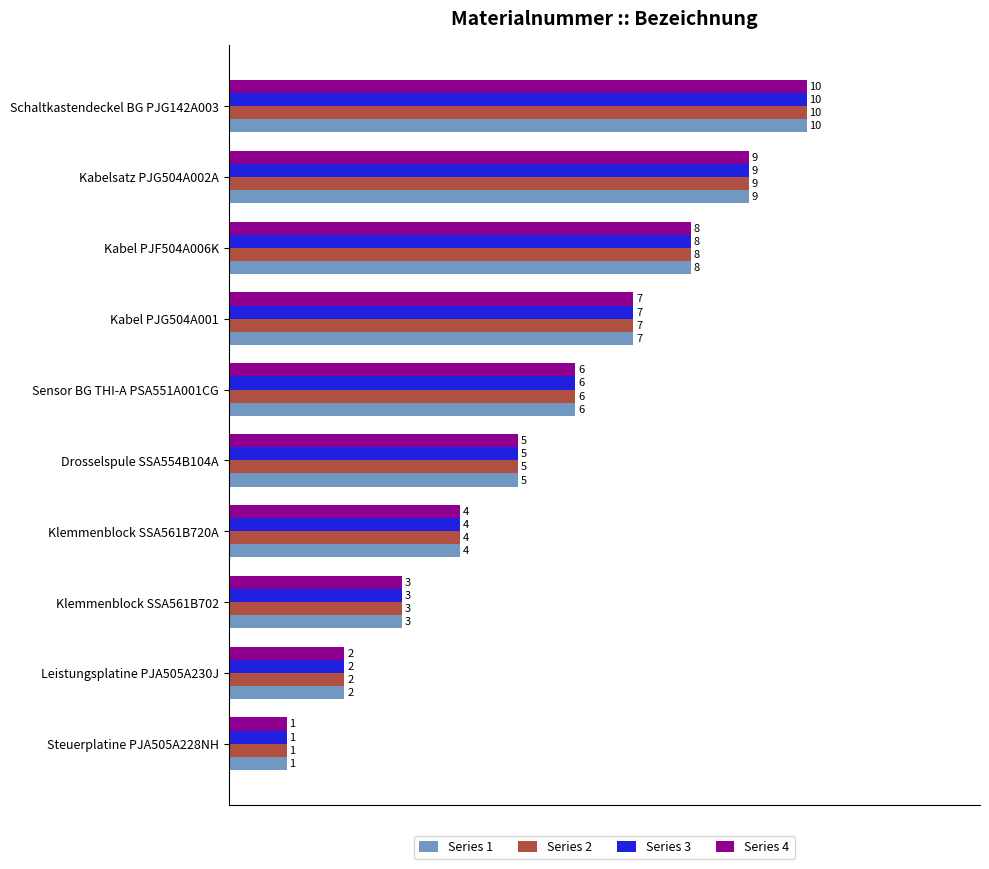

What is the difference between the second highest and minimum values in the Series 3 series?

8